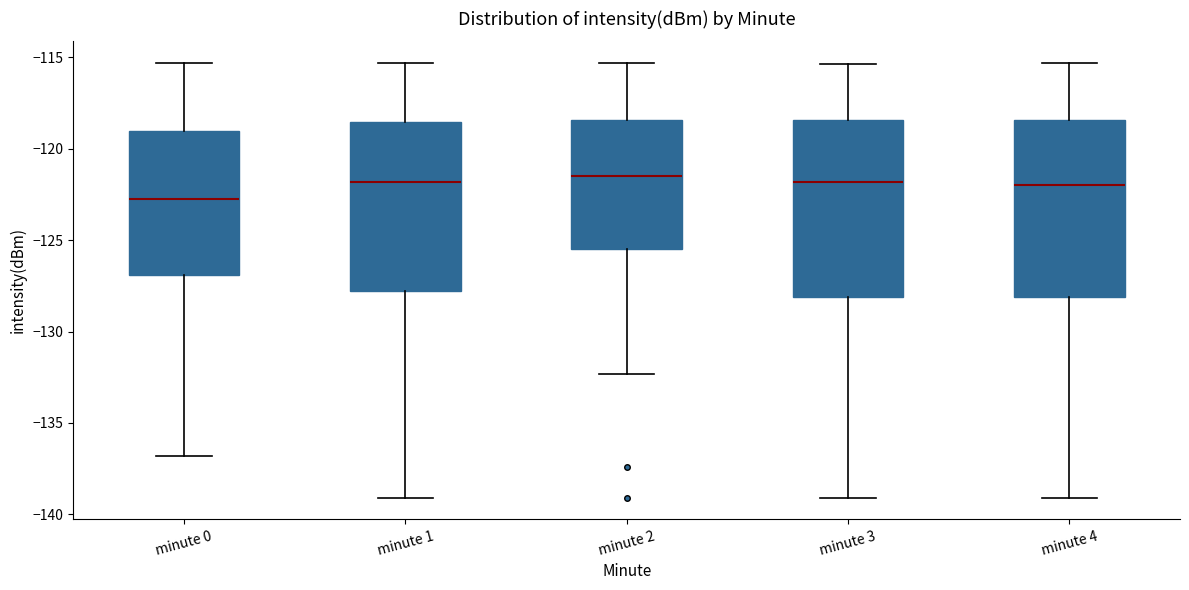

Reading left to right, transcribe this box plot: for each box, give where its median line is, the range the box spans, and where its two whiskers end, as read against the y-axis. The values are not printed on the chart, so give them approximately, as read against the axis.

minute 0: median -123.0, box -127.0 to -119.0, whiskers -137.0 to -115.5
minute 1: median -122.0, box -128.0 to -118.5, whiskers -139.0 to -115.5
minute 2: median -121.5, box -125.5 to -118.5, whiskers -132.5 to -115.5
minute 3: median -122.0, box -128.0 to -118.5, whiskers -139.0 to -115.5
minute 4: median -122.0, box -128.0 to -118.5, whiskers -139.0 to -115.5